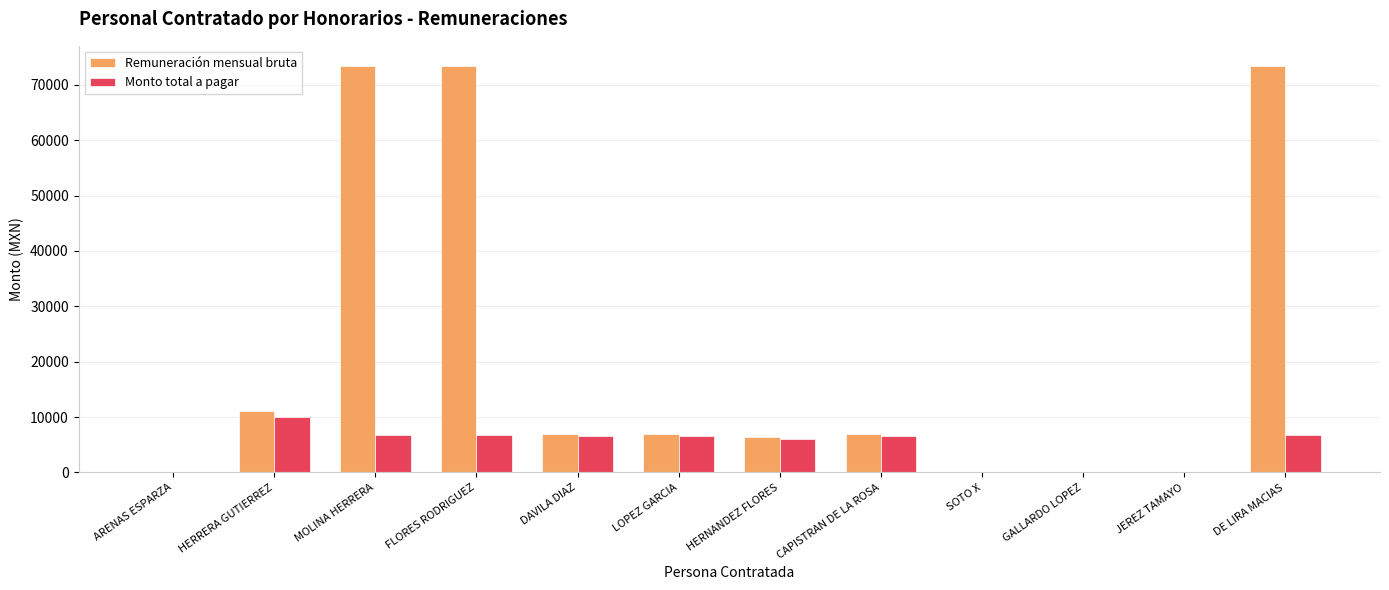

Which series has the largest total across all categories?

Remuneración mensual bruta